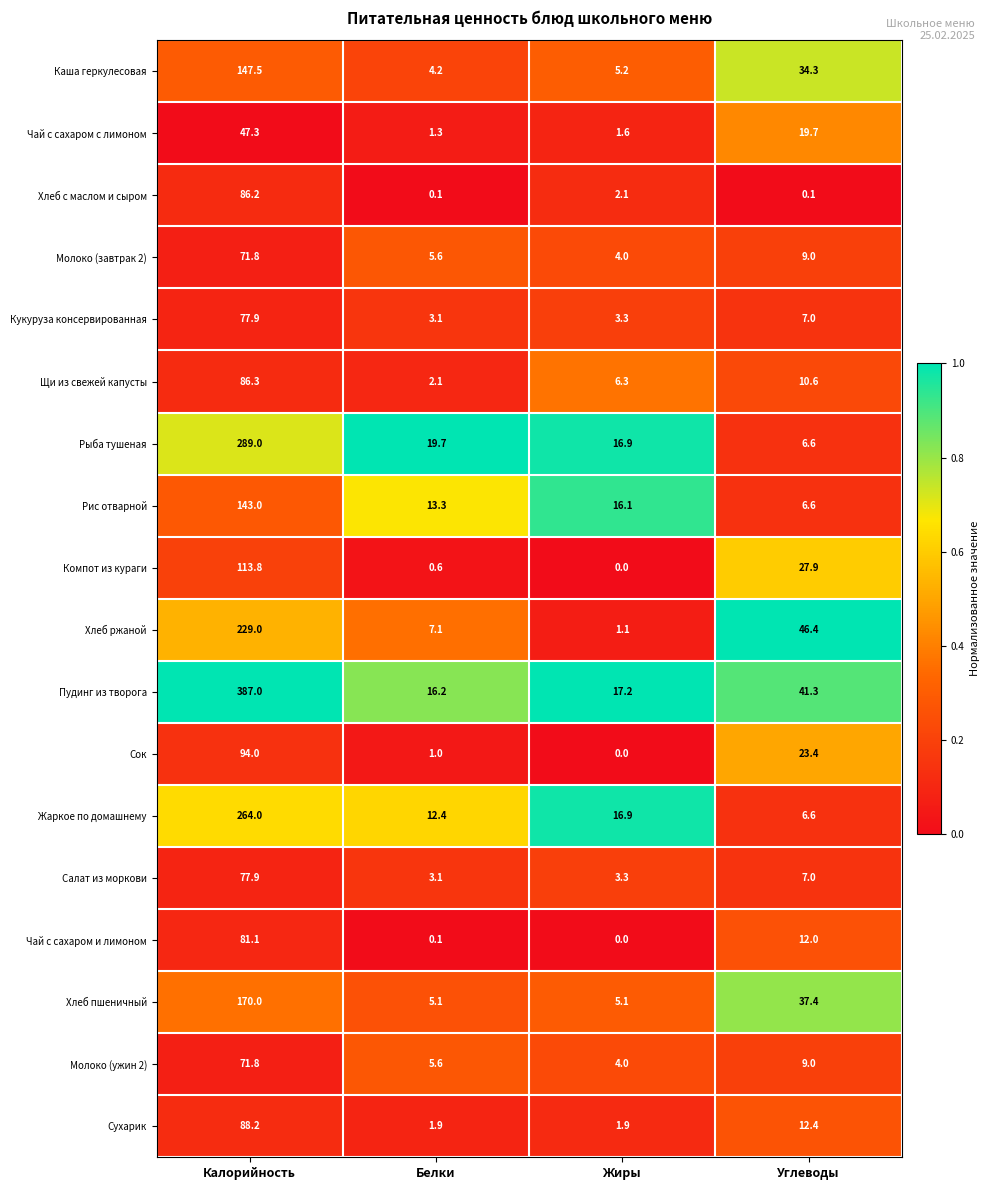

The value of Жаркое по домашнему at Калорийность is 264.0. True or false?

True